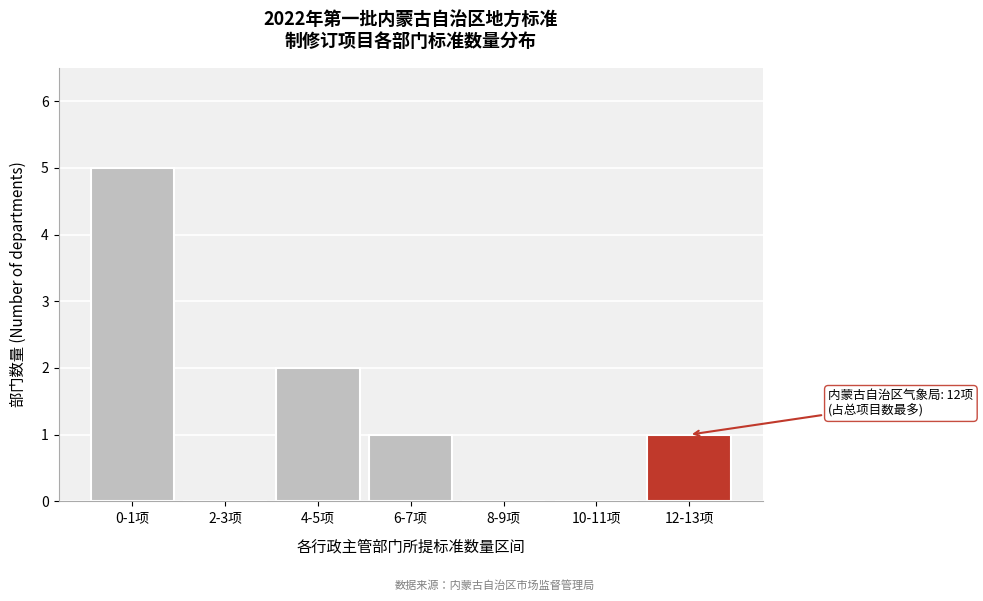

Reading right to left, transcribe all the data shown in this chart.

12-13项=1	10-11项=0	8-9项=0	6-7项=1	4-5项=2	2-3项=0	0-1项=5